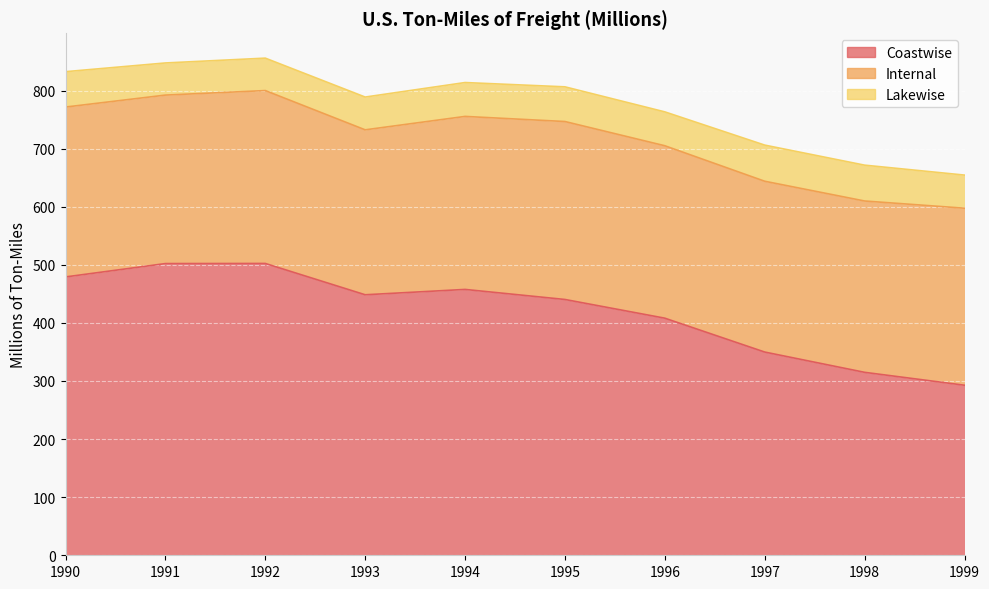

Count the number of categories in the chart.

10